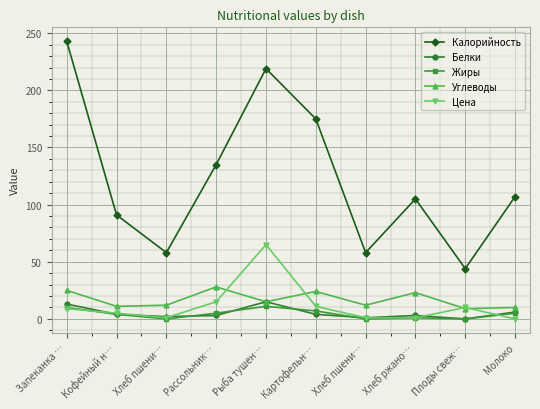

How many series are shown in this chart?

5